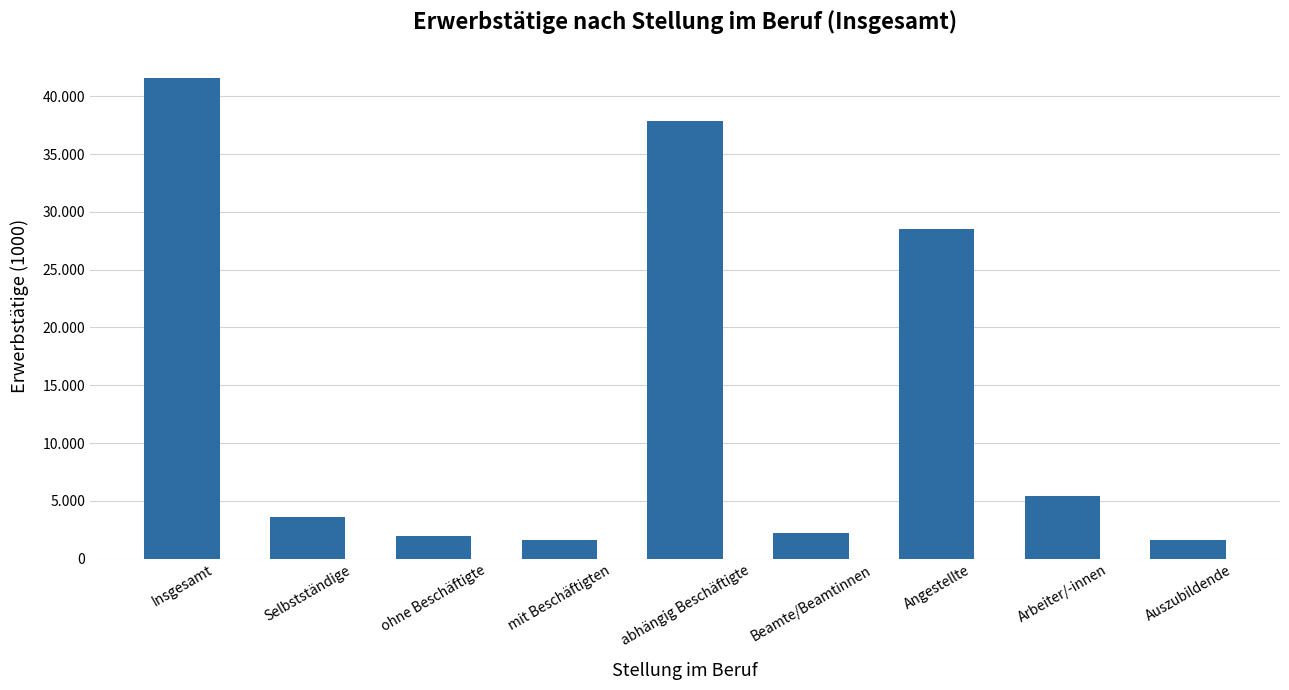

Which category has the highest value across all series?

Insgesamt